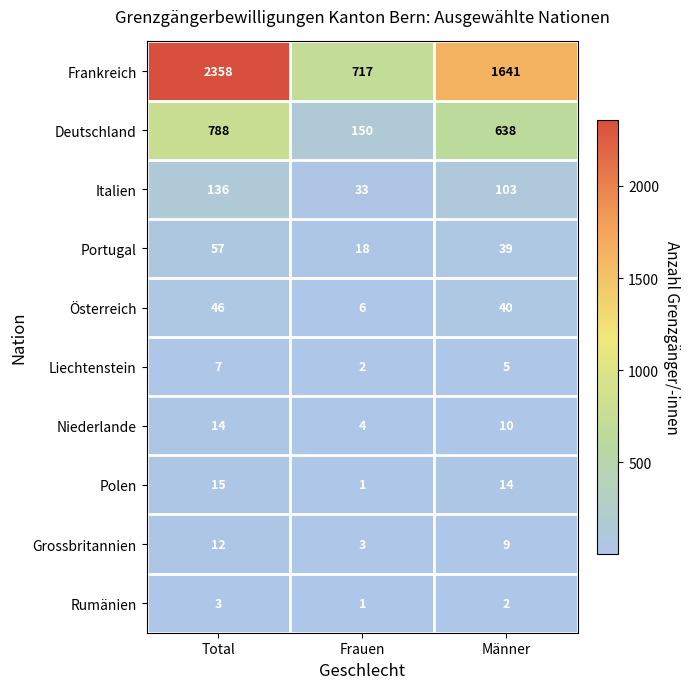

What is the difference between the second highest and minimum values in the Grossbritannien series?

6